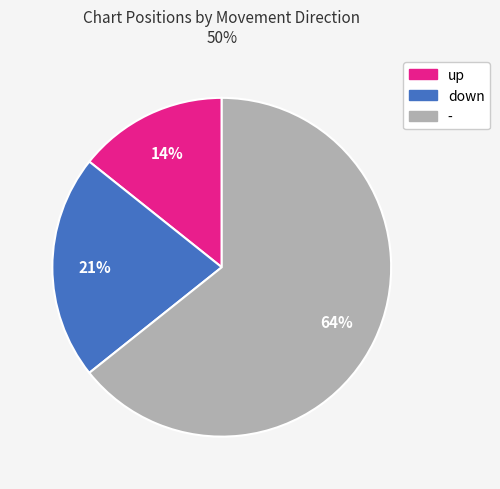

To the nearest percent, what is the average slice percentage?

33%